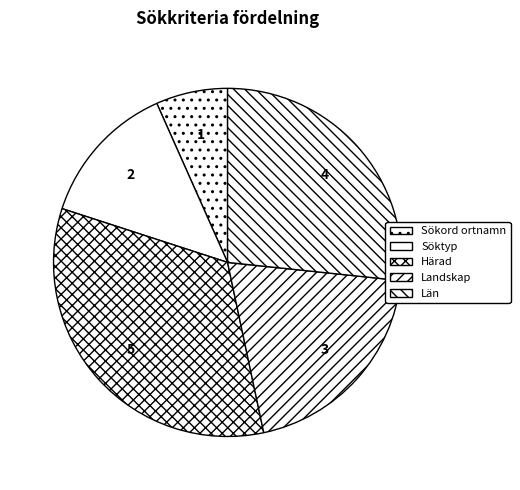

Rank the categories by value from lowest to highest.

Sökord ortnamn, Söktyp, Landskap, Län, Härad